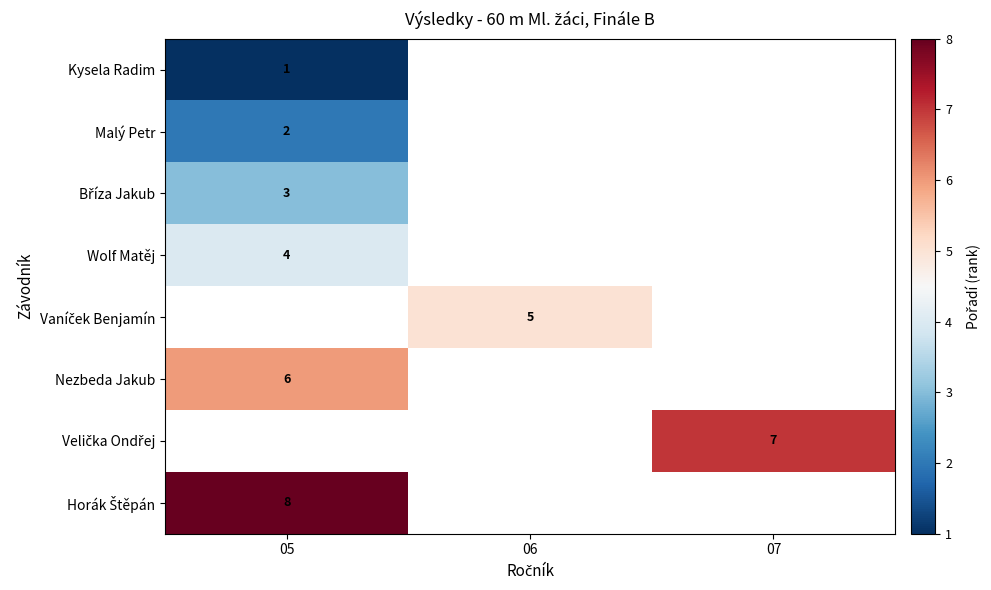

The value of Malý Petr at 05 is 2.0. True or false?

True